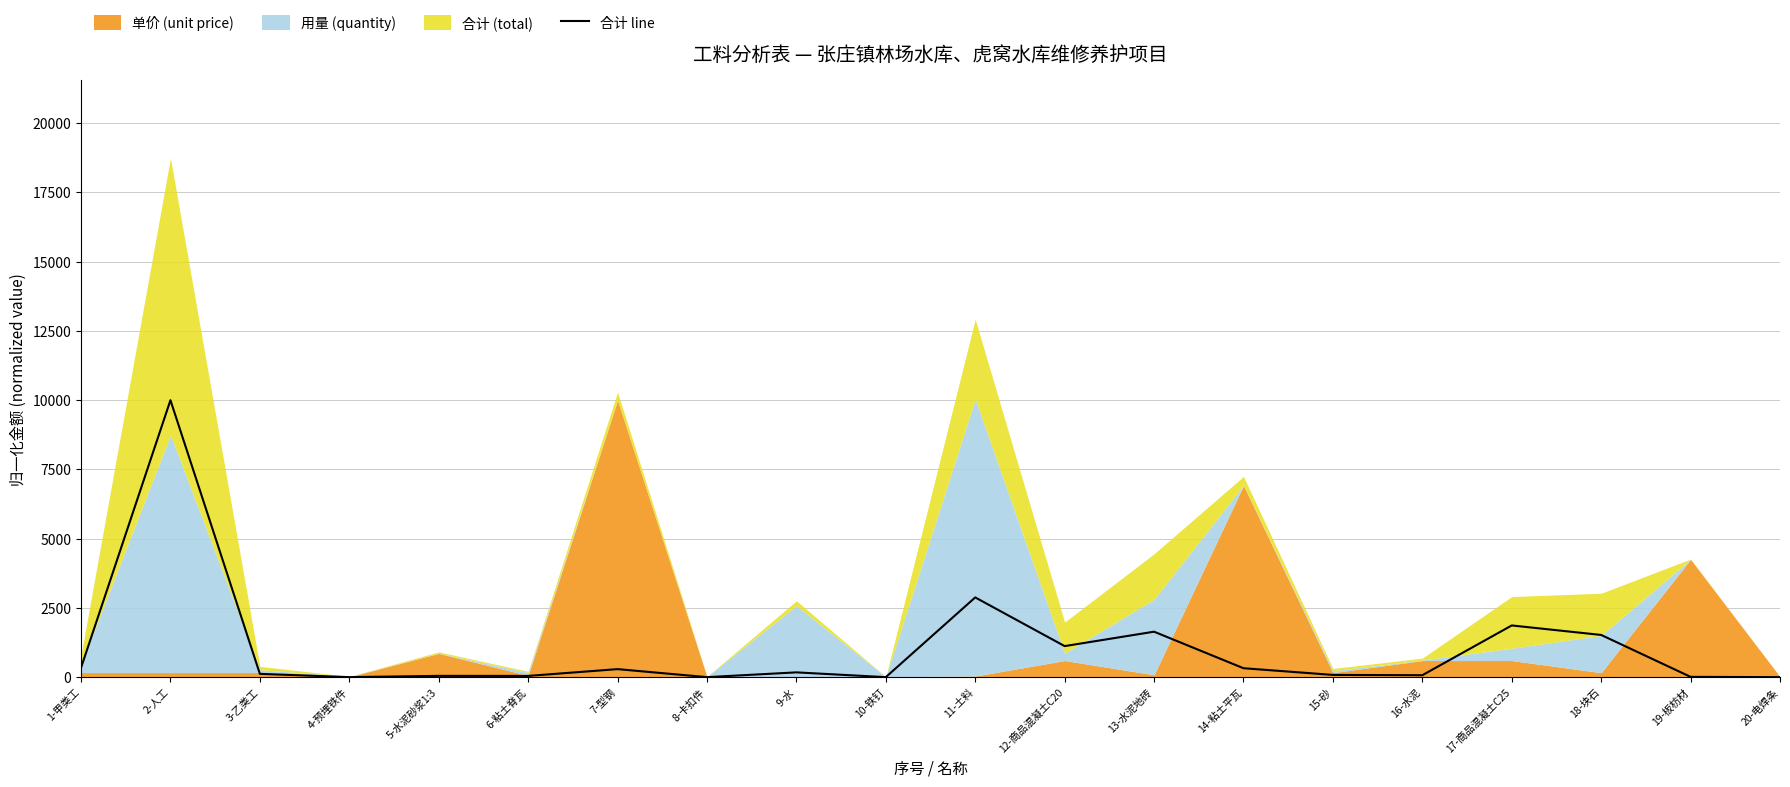

How many values are below 173?

10